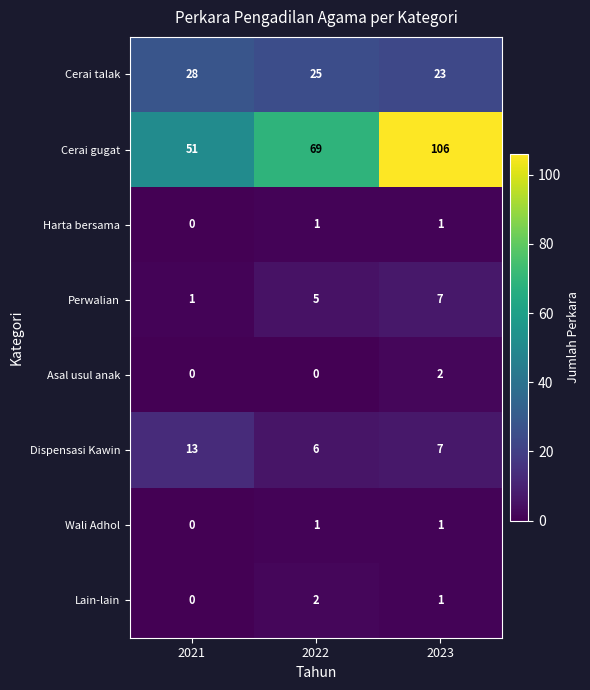

Which series has the largest total across all categories?

Cerai gugat